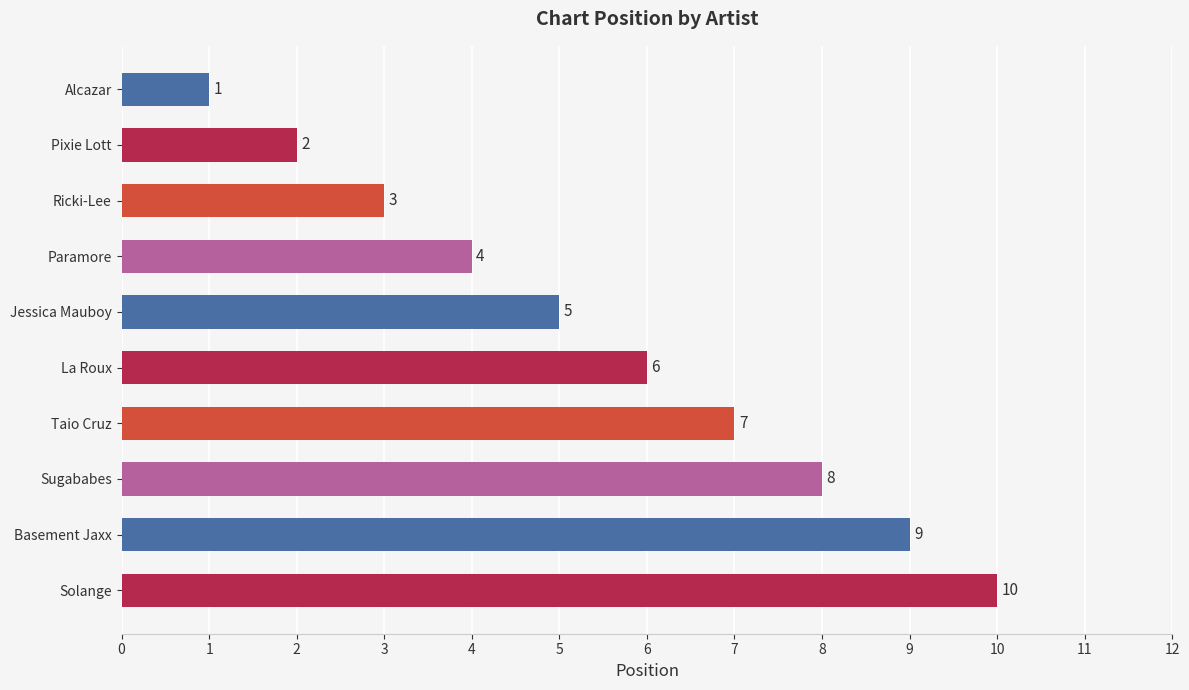

True or false: the data shows 7 at Taio Cruz.

True